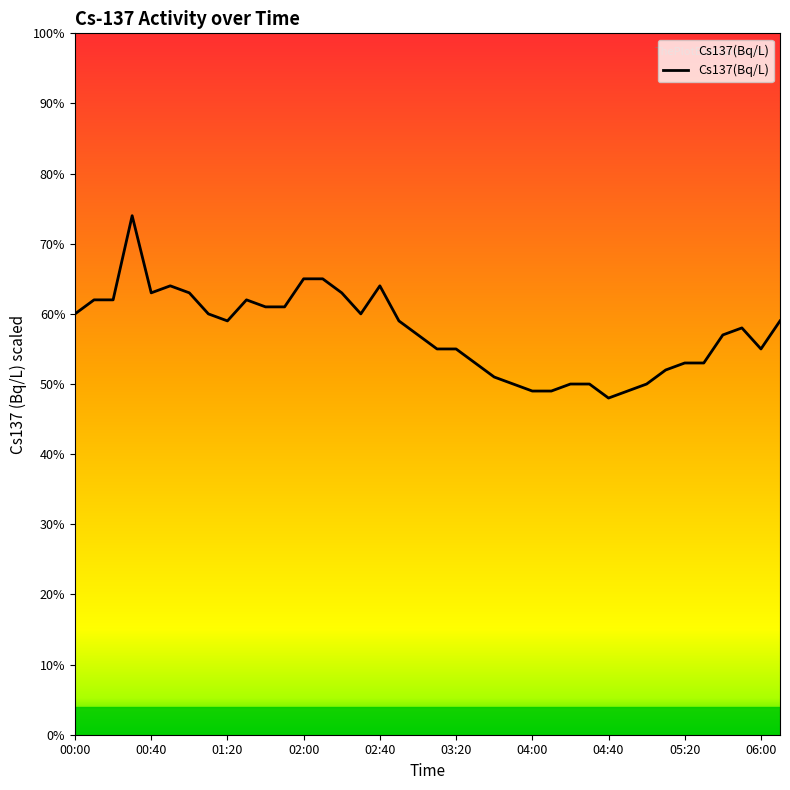

How many points are lower than both their immediate neighbors (excluding endpoints)?

5